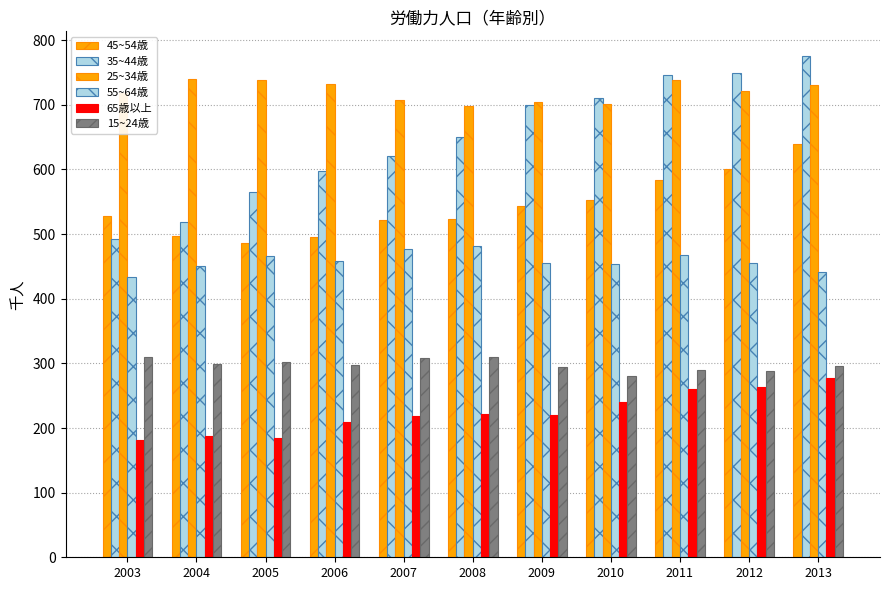

Between 2011 and 2013, which series saw the biggest shift?

45~54歳